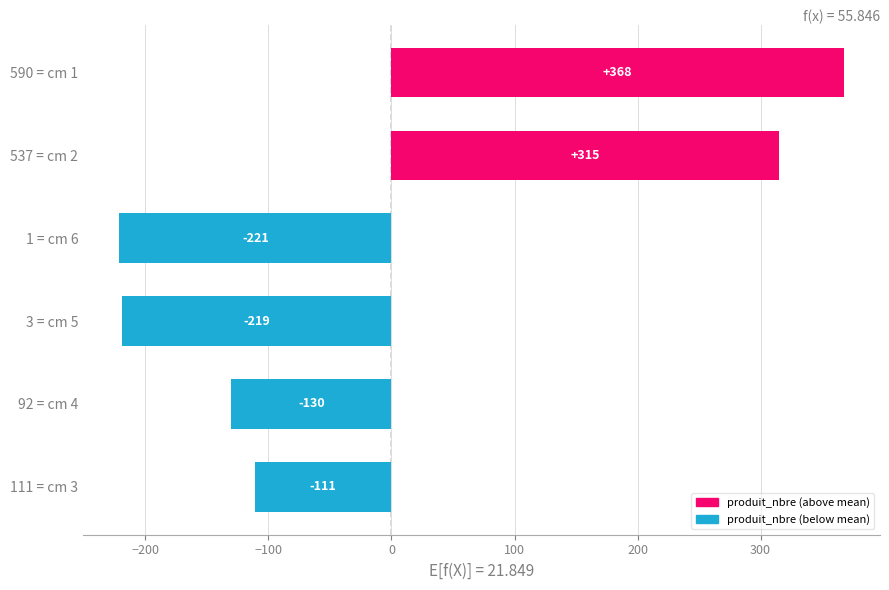

Is it true that the value at 92 = cm 4 is -130.3?

True